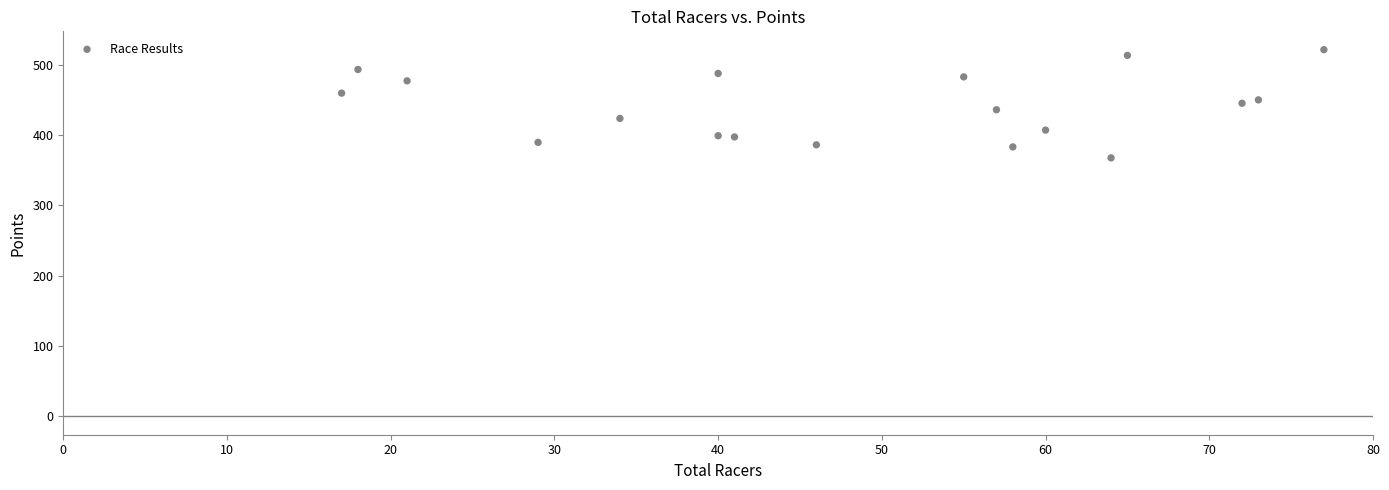

What is the range of Y values (max minus min)?

153.8